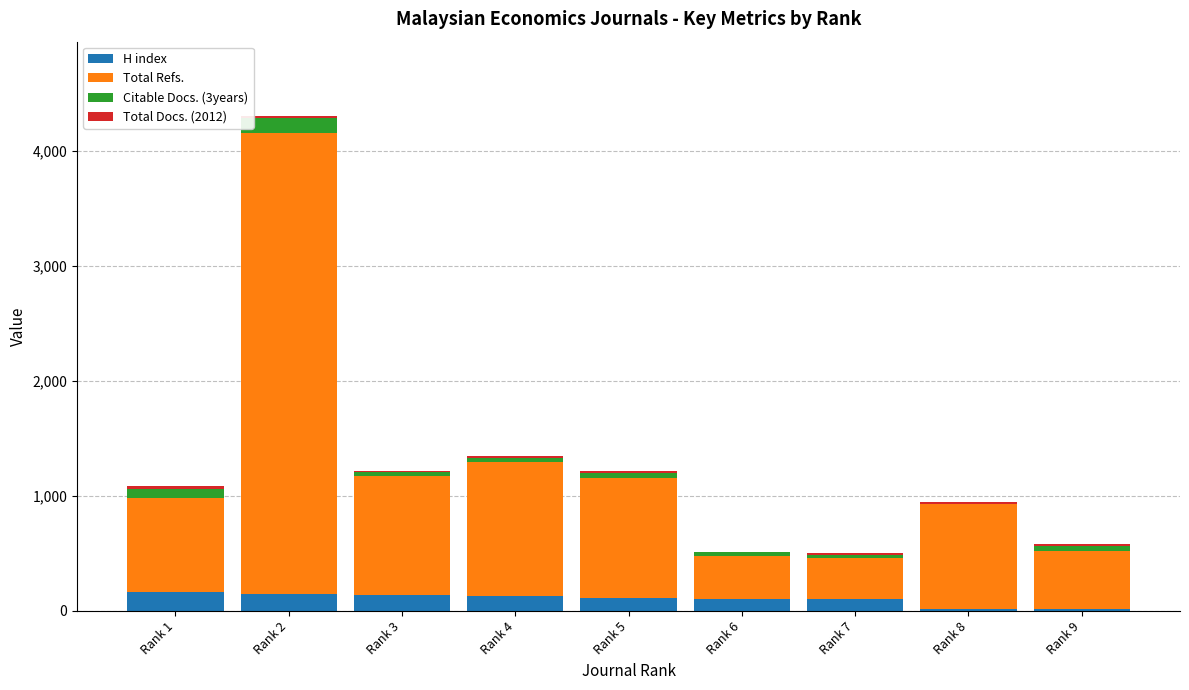

How many data points does each series have?

9